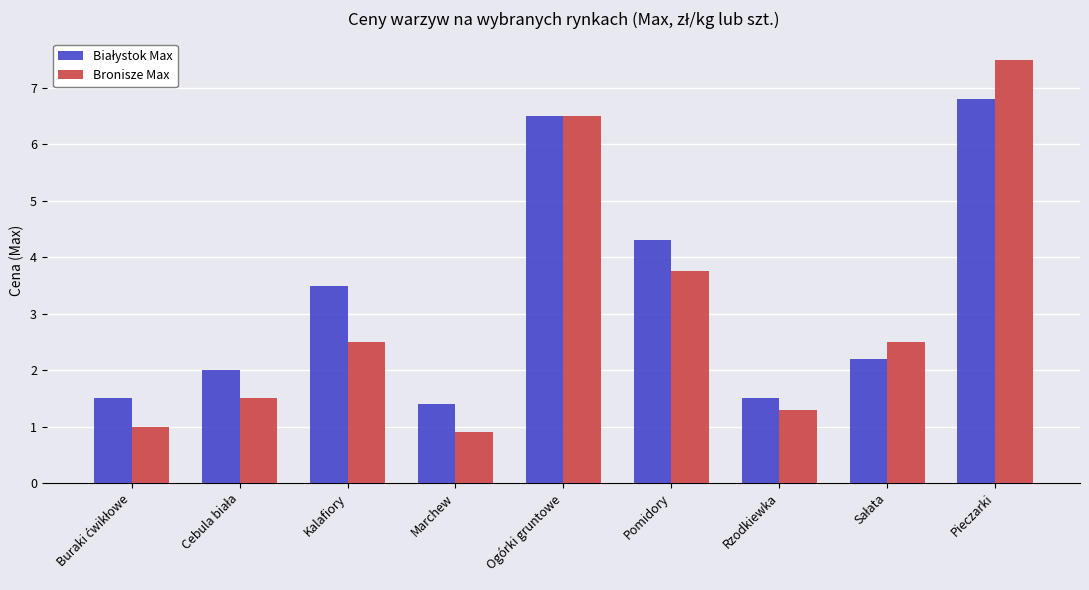

True or false: Bronisze Max has a value of 1.3 at Rzodkiewka.

True